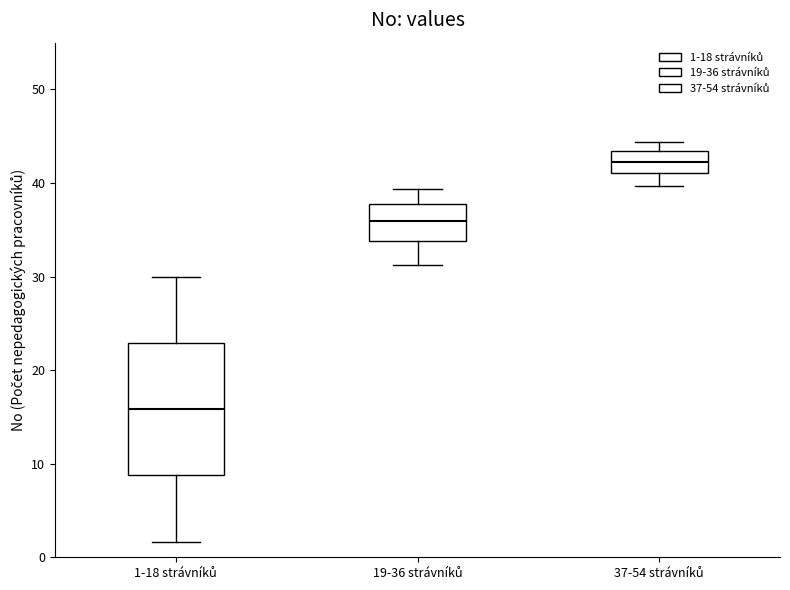

Where is the upper edge of the box for 19-36 strávníků on the y-axis? The values are not printed on the chart, so give them approximately, as read against the axis.

38